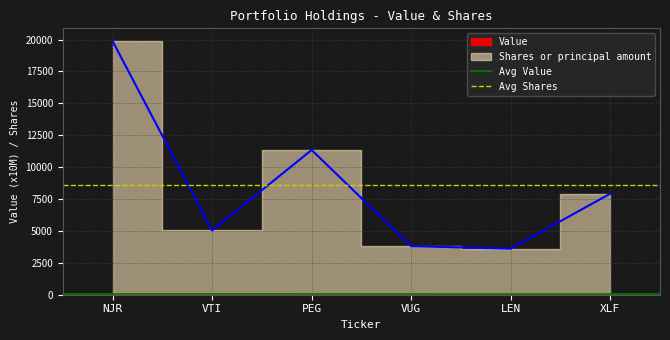

What position from the left is NJR?

1